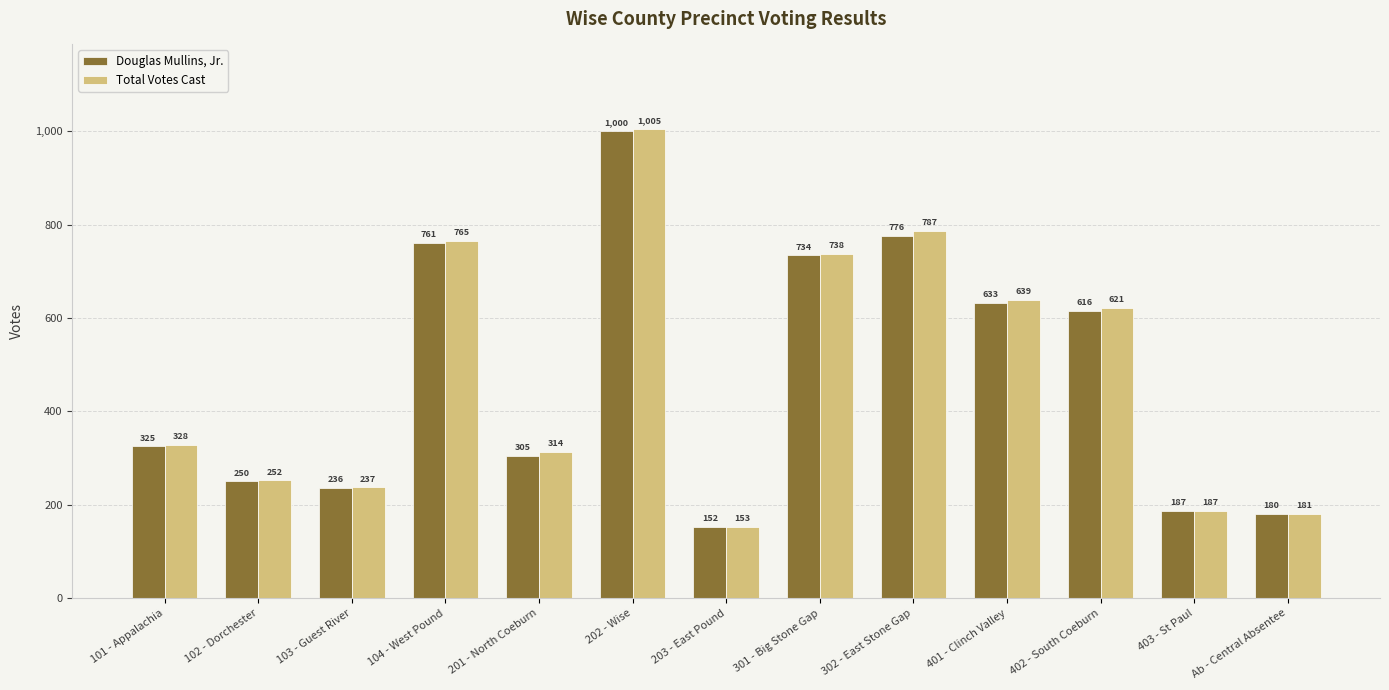

The Total Votes Cast series shows 449 at 302 - East Stone Gap. True or false?

False